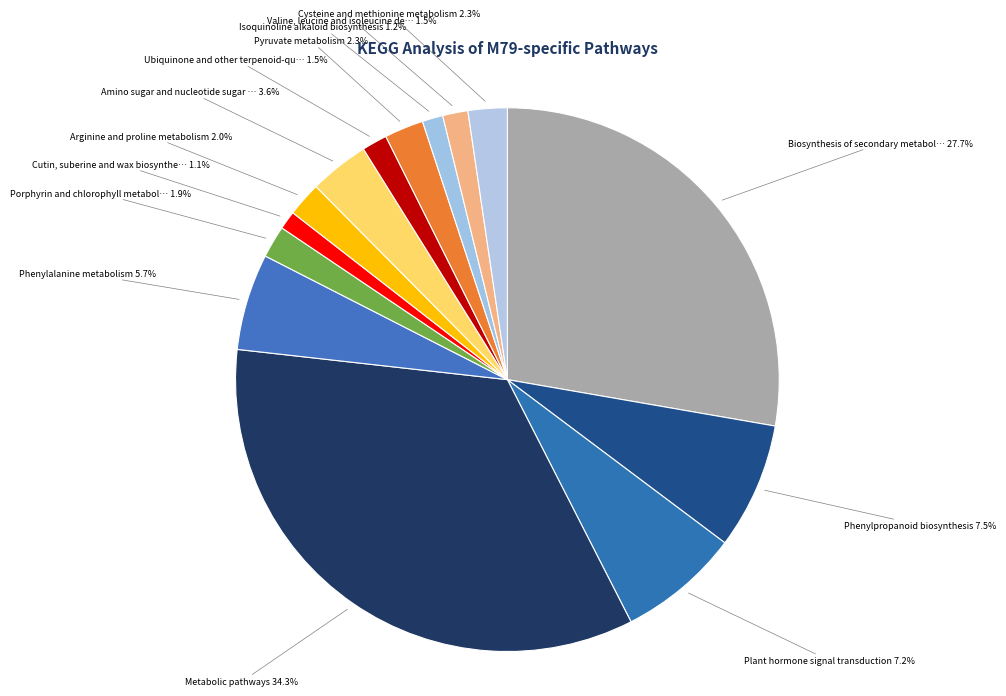

Count the number of slices in the pie.

14